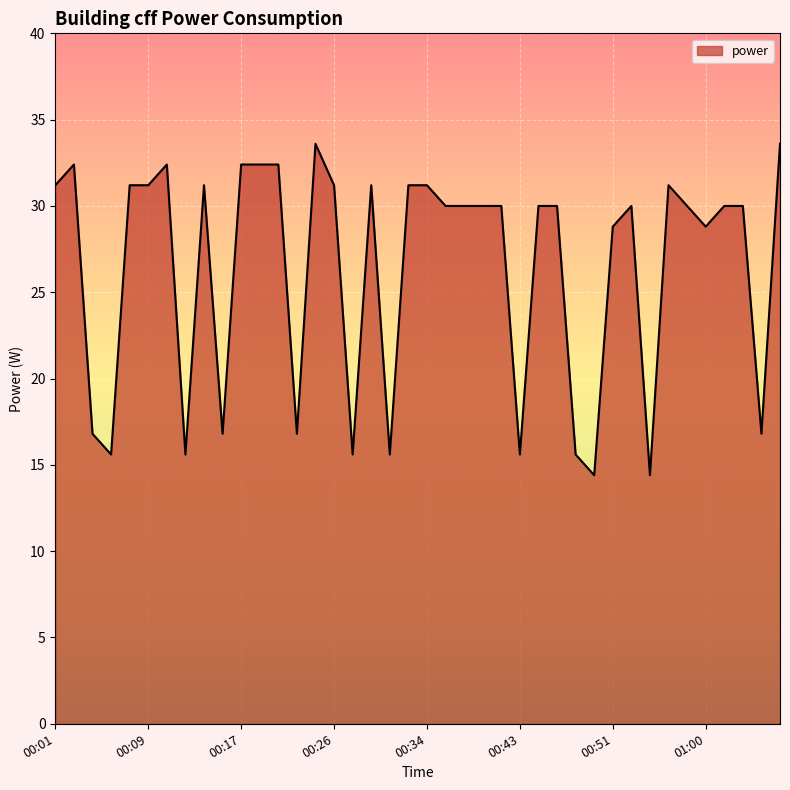

What is the greatest value displayed?

33.6